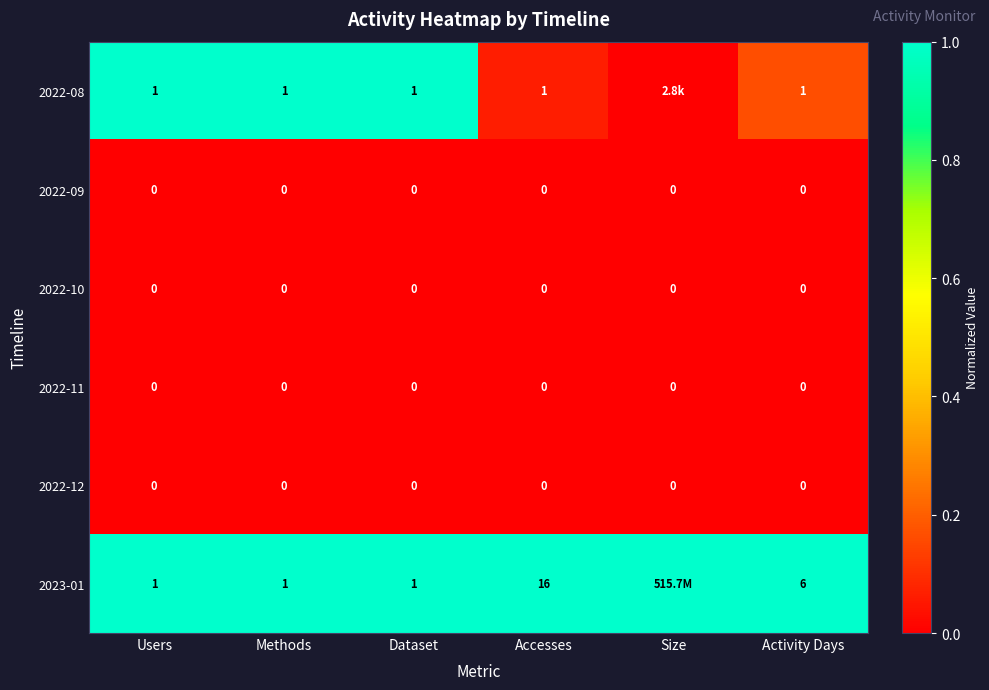

Is the value of 2022-09 at Users greater than the value of 2022-08 at Methods?

No